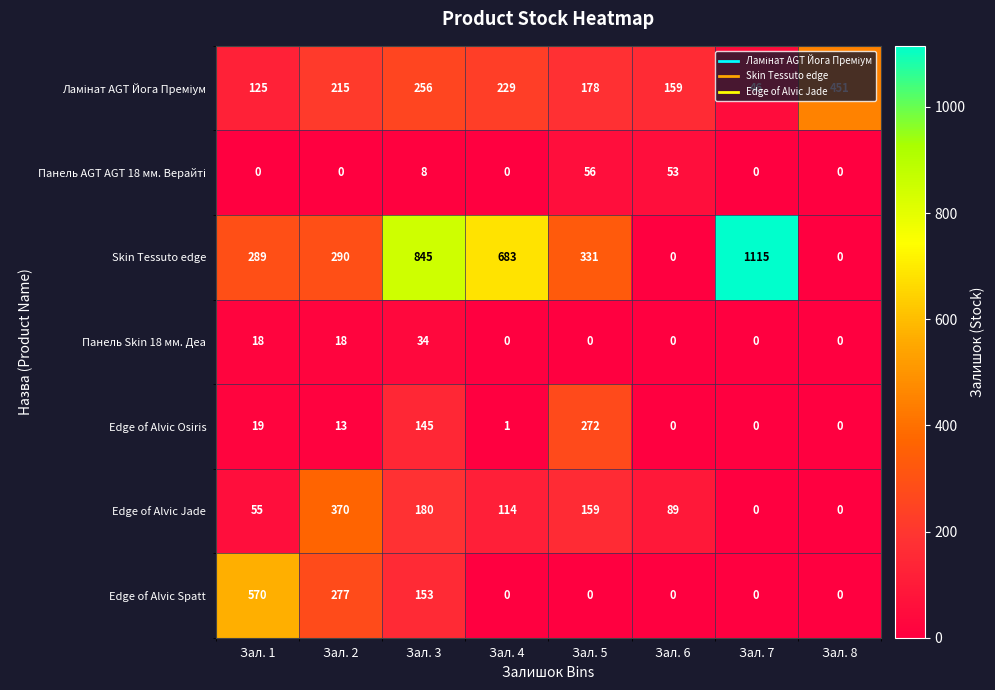

The value of Панель Skin 18 мм. Деа at Зал. 3 is 34. True or false?

True